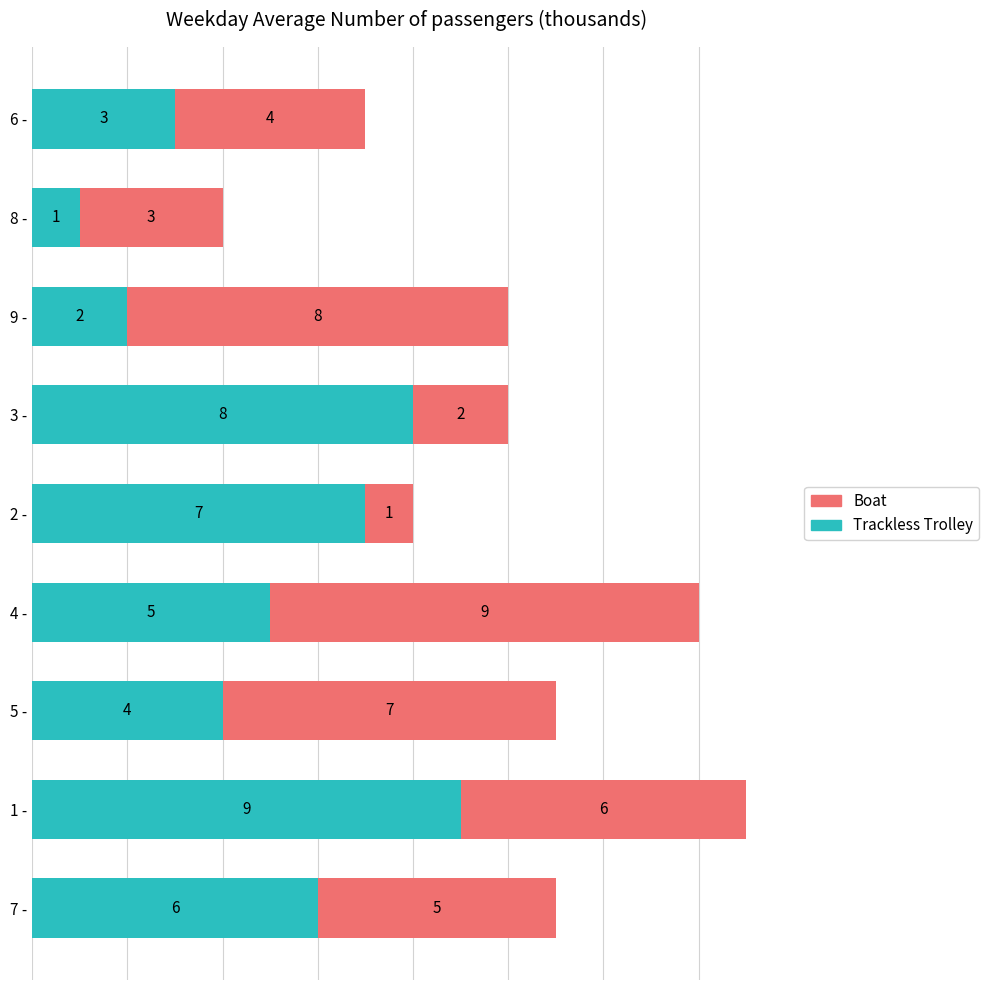

The value of Trackless Trolley at 2 - is 7. True or false?

True